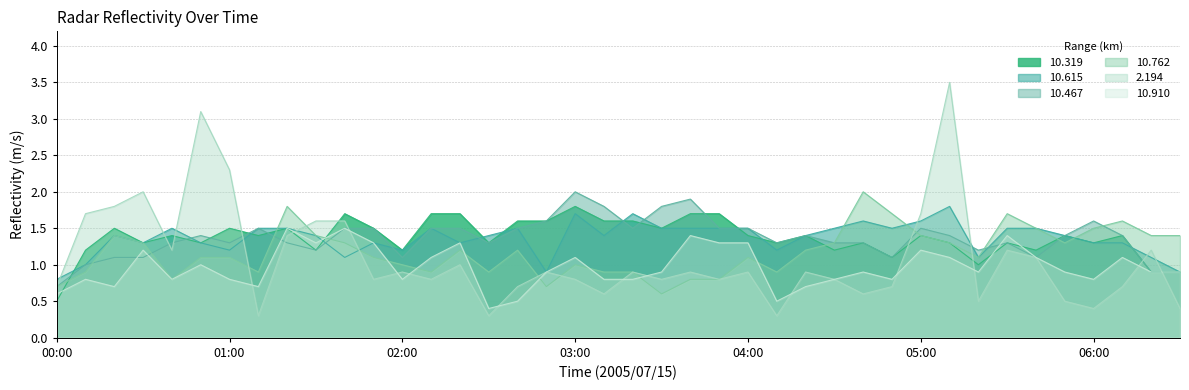

Which series ends up on top after the final intersection of 10.910 and 10.467?

10.910